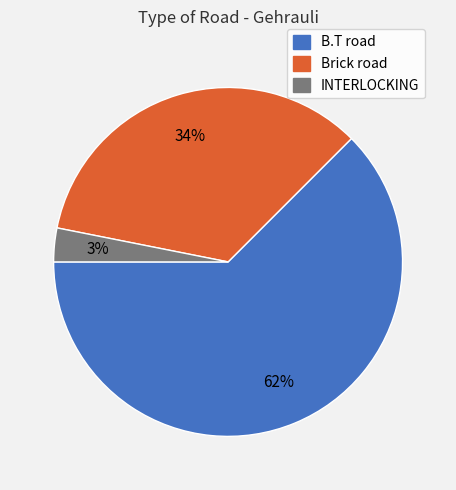

Which has a higher value, INTERLOCKING or Brick road?

Brick road